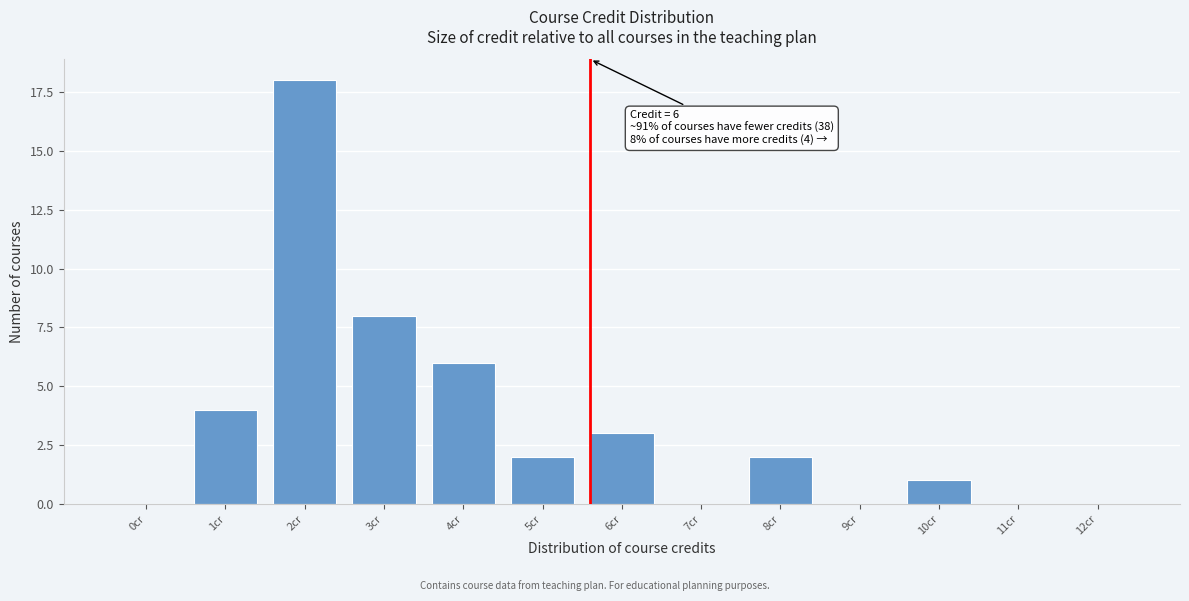

Reading left to right, what are all the values shown in this chart?

0cr=0	1cr=4	2cr=18	3cr=8	4cr=6	5cr=2	6cr=3	7cr=0	8cr=2	9cr=0	10cr=1	11cr=0	12cr=0